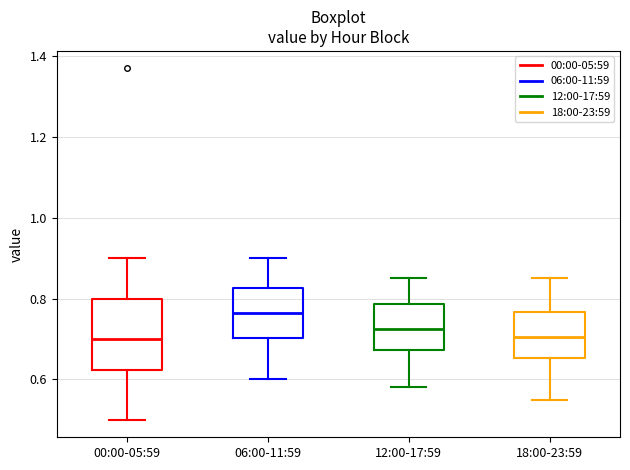

Where does the upper whisker of the box for 00:00-05:59 end on the y-axis? The values are not printed on the chart, so give them approximately, as read against the axis.

0.90